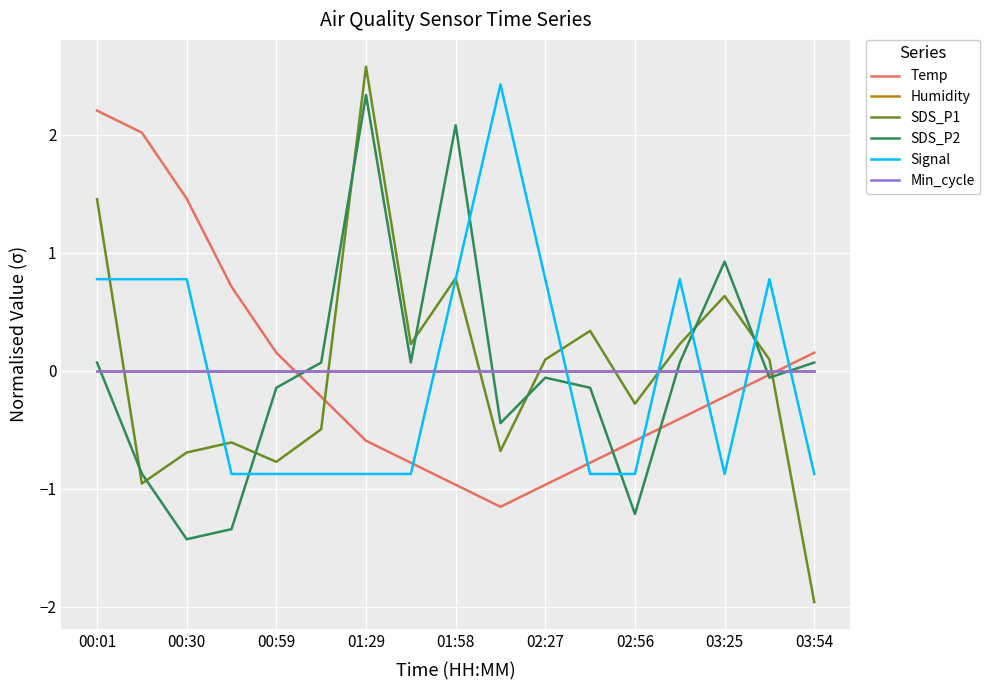

Does the chart have visible grid lines?

Yes